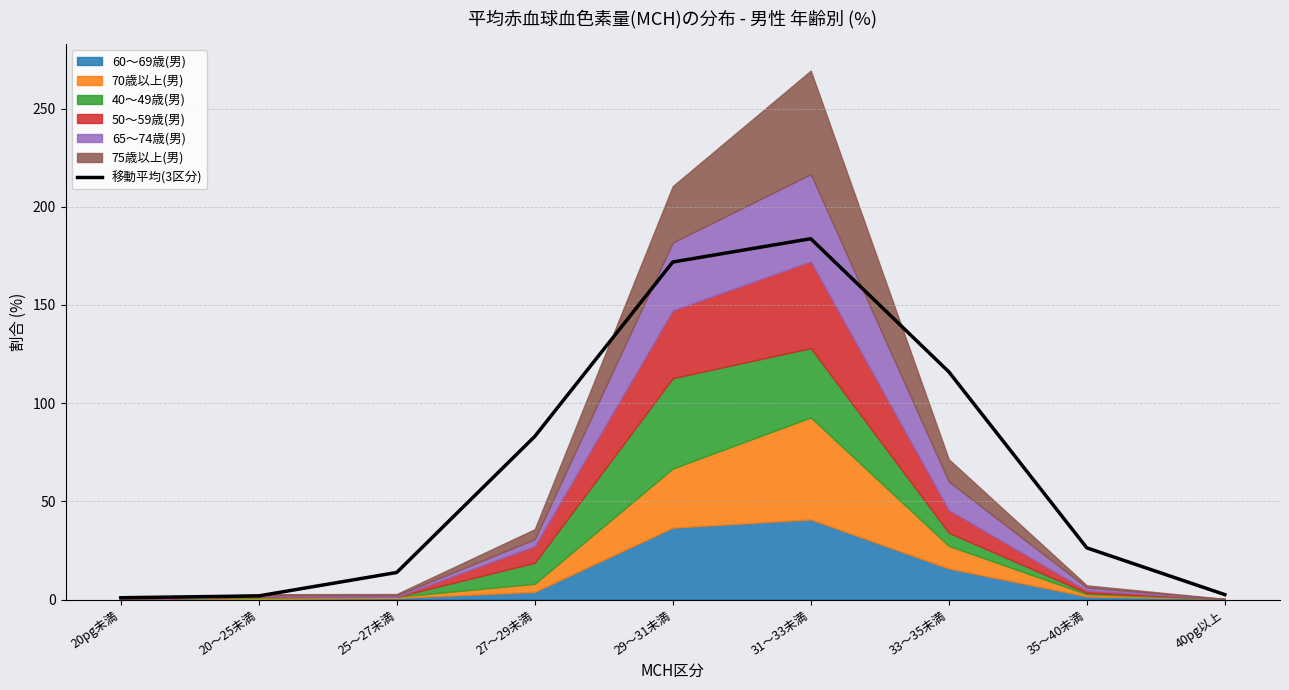

Does the chart display data point markers on the line(s)?

No